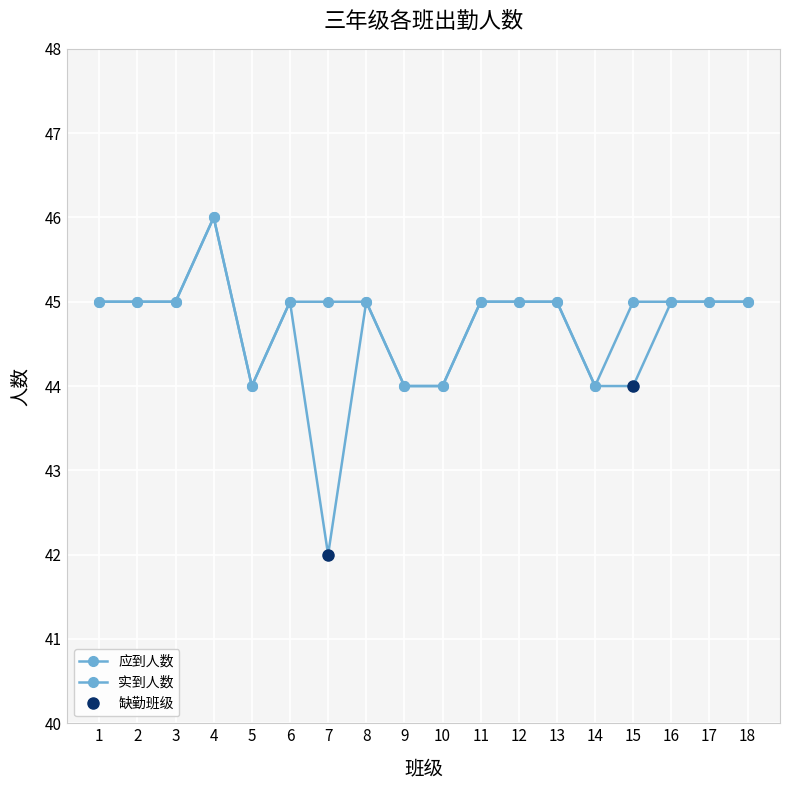

The 应到人数 series shows 13 at 17. True or false?

False